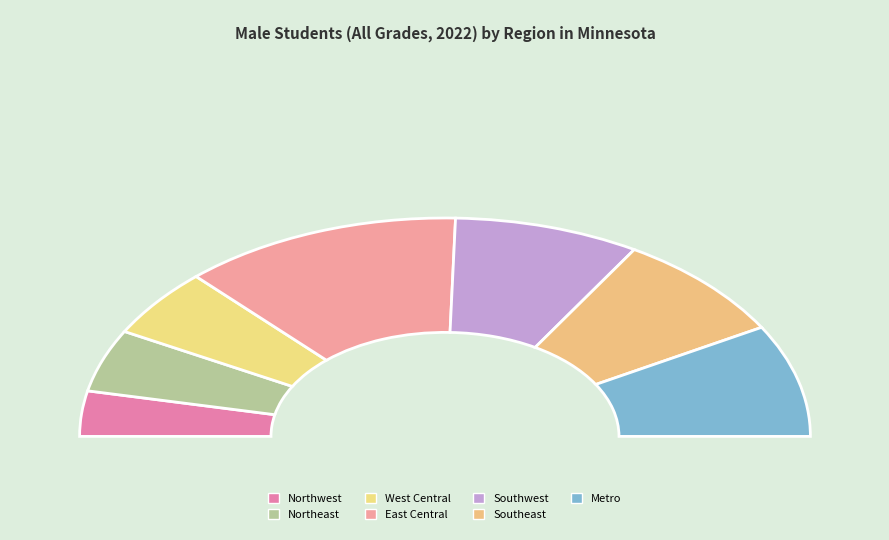

Is Northwest the majority of the pie?

No